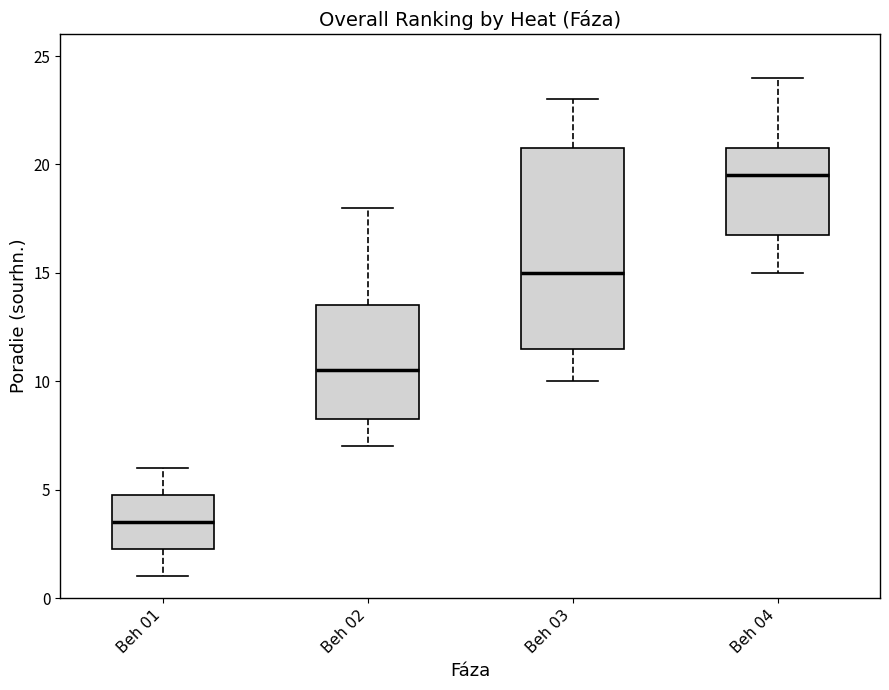

Reading left to right, read every box against the y-axis: the position of its median line, the range the box covers, and the ends of its whiskers. The values are not printed on the chart, so give them approximately, as read against the axis.

Beh 01: median 3.5, box 2.5 to 5.0, whiskers 1.0 to 6.0
Beh 02: median 10.5, box 8.5 to 13.5, whiskers 7.0 to 18.0
Beh 03: median 15.0, box 11.5 to 21.0, whiskers 10.0 to 23.0
Beh 04: median 19.5, box 17.0 to 21.0, whiskers 15.0 to 24.0